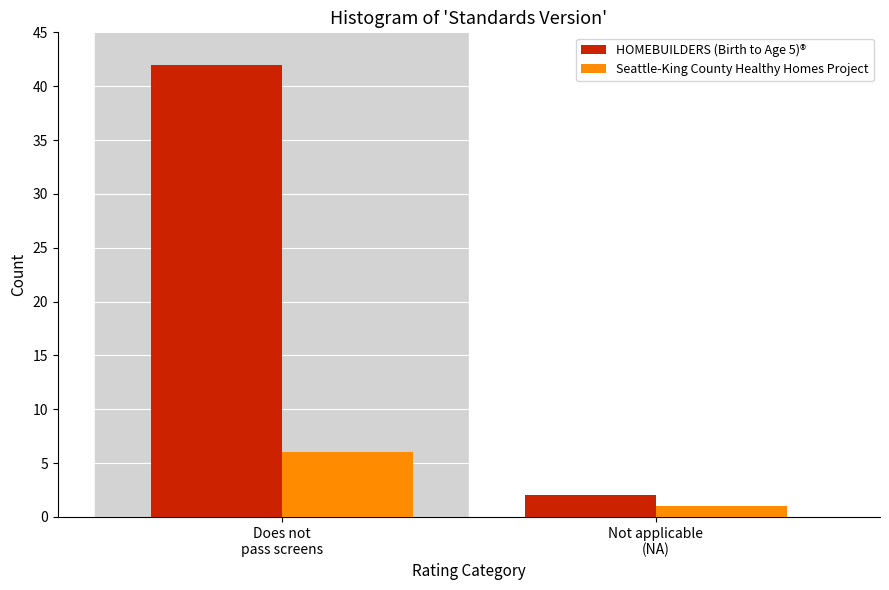

Reading left to right, list all the values displayed in this chart.

HOMEBUILDERS (Birth to Age 5)®: 42	2
Seattle-King County Healthy Homes Project: 6	1